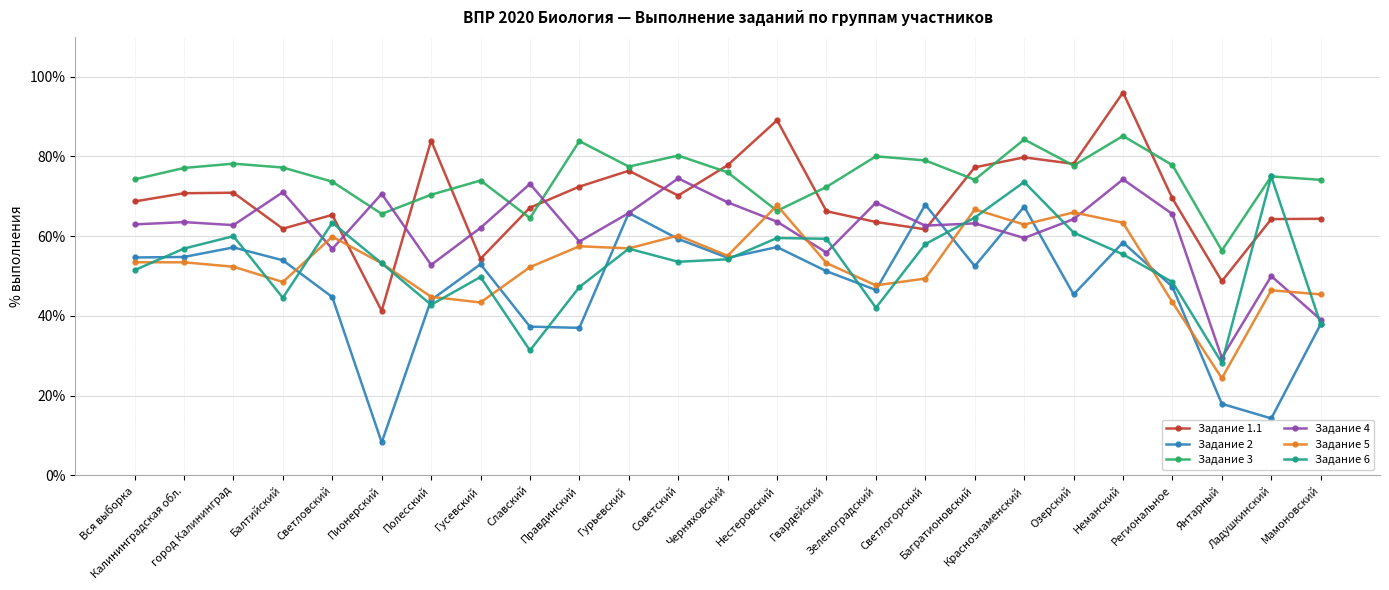

What is the label of the 8th point from the left?

Гусевский